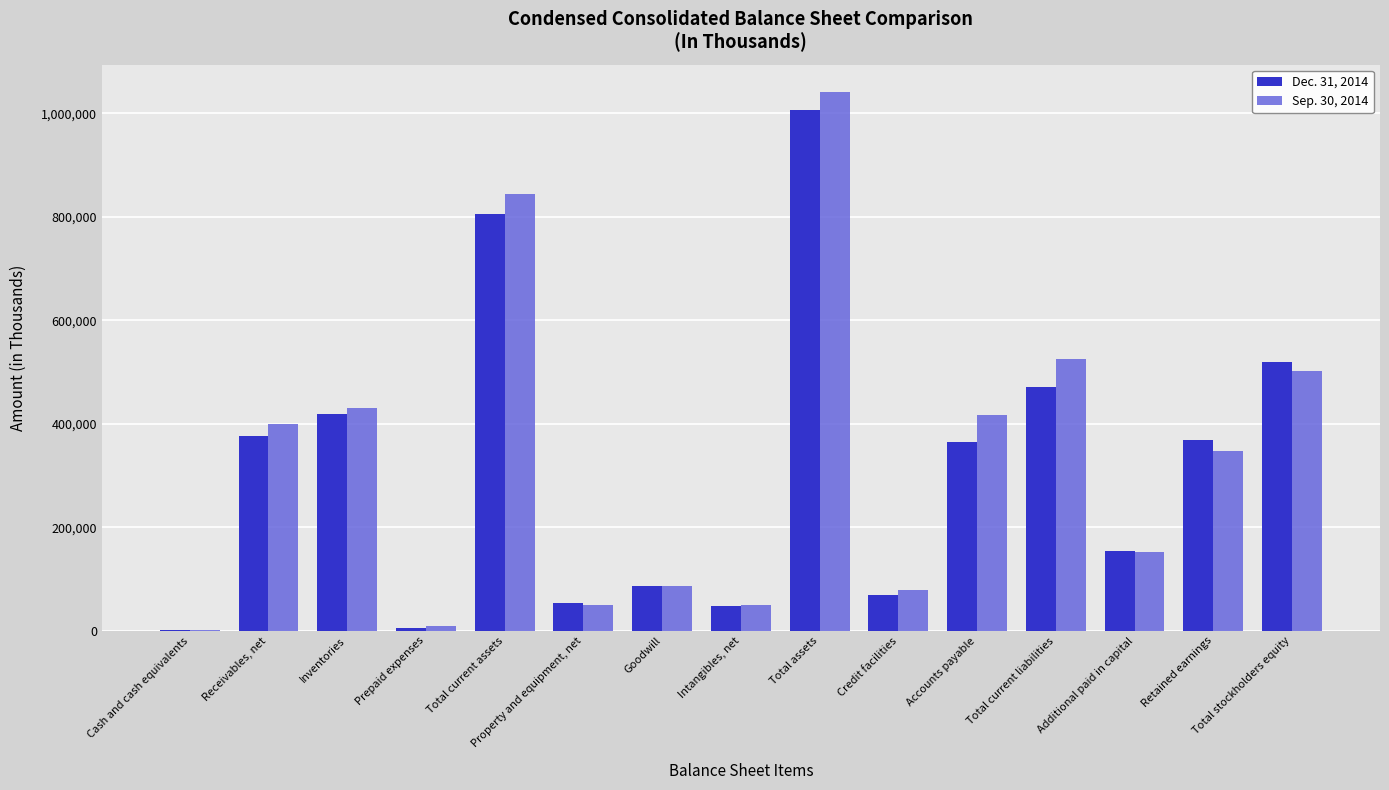

The value of Sep. 30, 2014 at Additional paid in capital is 153159. True or false?

True